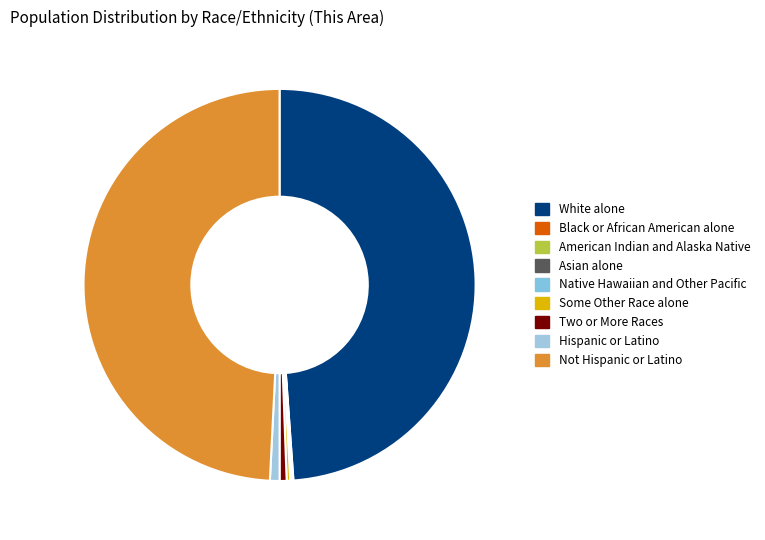

Does Not Hispanic or Latino account for over 50% of the chart?

No